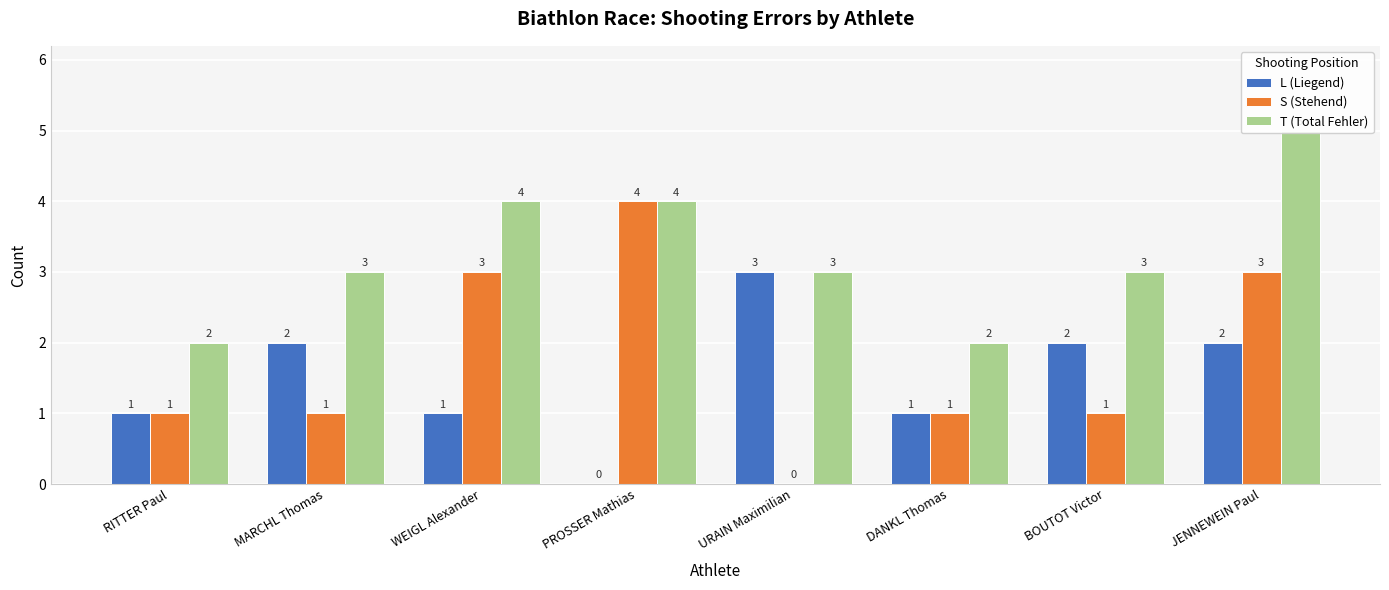

Rank the series at URAIN Maximilian from lowest to highest value.

S (Stehend), L (Liegend), T (Total Fehler)